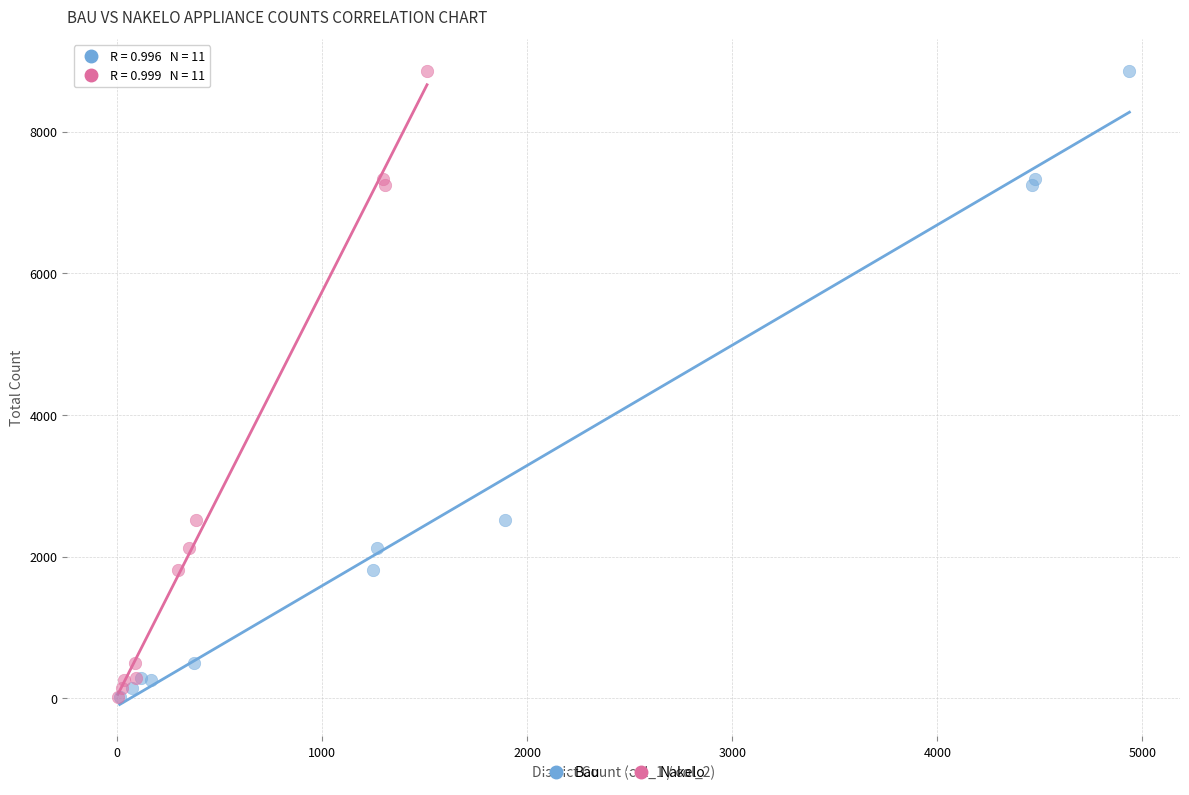

What are all the series names shown in the legend?

Bau, Nakelo